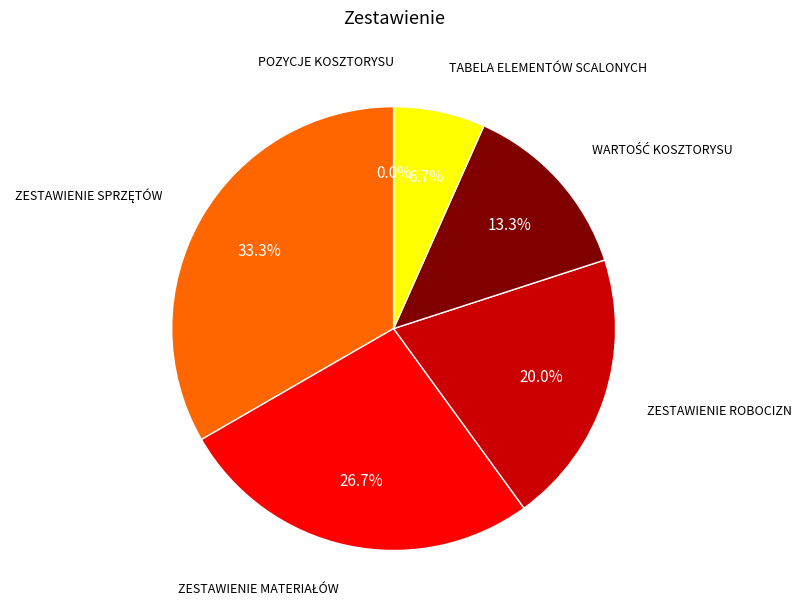

Is it true that ZESTAWIENIE SPRZĘTÓW is 19% of the pie?

False